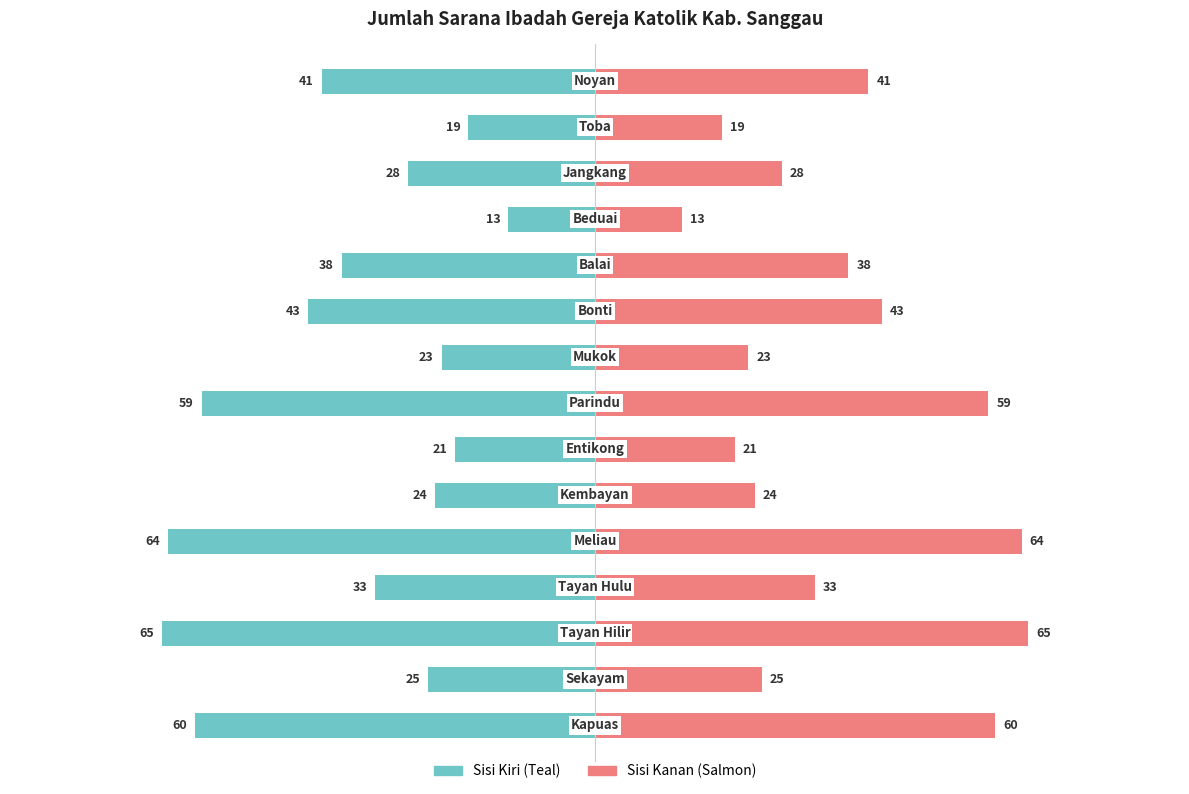

The value of Gereja Katolik (Kiri) at 14 is -59. True or false?

False